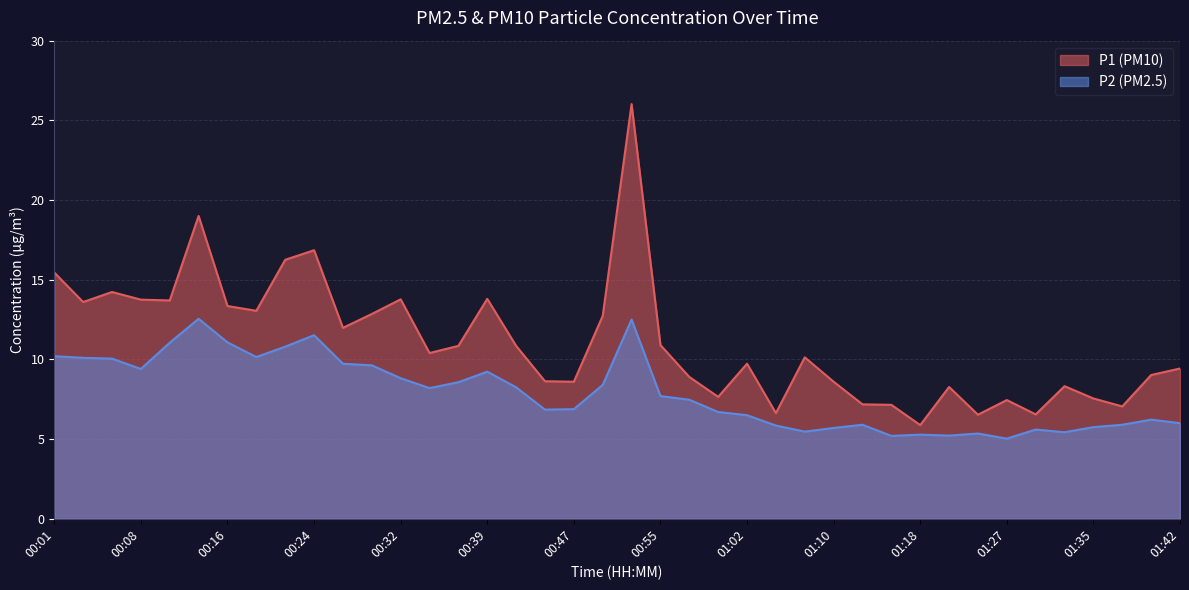

Reading left to right, what are all the values shown in this chart?

P1: 00:01=15.4	00:03=13.6	00:06=14.2	00:08=13.8	00:11=13.7	00:14=19.0	00:16=13.3	00:19=13.1	00:21=16.2	00:24=16.9	00:27=12.0	00:29=12.8	00:32=13.8	00:34=10.4	00:37=10.8	00:39=13.8	00:42=10.8	00:44=8.6	00:47=8.6	00:50=12.7	00:52=26.0	00:55=10.9	00:57=8.9	01:00=7.7	01:02=9.7	01:05=6.6	01:08=10.1	01:10=8.6	01:13=7.2	01:16=7.2	01:18=5.9	01:21=8.3	01:24=6.5	01:27=7.5	01:29=6.5	01:32=8.3	01:35=7.5	01:37=7.0	01:40=9.0	01:42=9.4
P2: 00:01=10.2	00:03=10.1	00:06=10.1	00:08=9.4	00:11=11.1	00:14=12.6	00:16=11.1	00:19=10.2	00:21=10.8	00:24=11.5	00:27=9.7	00:29=9.6	00:32=8.8	00:34=8.2	00:37=8.6	00:39=9.2	00:42=8.2	00:44=6.8	00:47=6.9	00:50=8.4	00:52=12.5	00:55=7.7	00:57=7.5	01:00=6.7	01:02=6.5	01:05=5.8	01:08=5.5	01:10=5.7	01:13=5.9	01:16=5.2	01:18=5.3	01:21=5.2	01:24=5.3	01:27=5.0	01:29=5.6	01:32=5.4	01:35=5.8	01:37=5.9	01:40=6.2	01:42=6.0